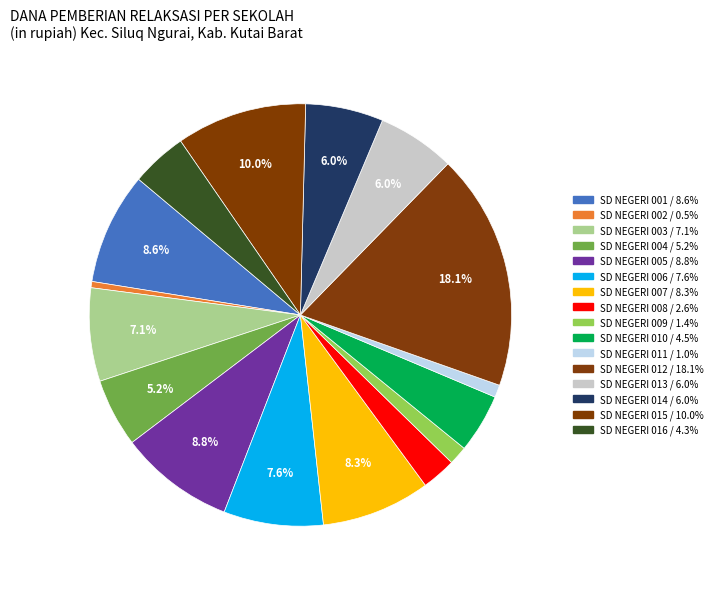

How many slices are in this pie chart?

16